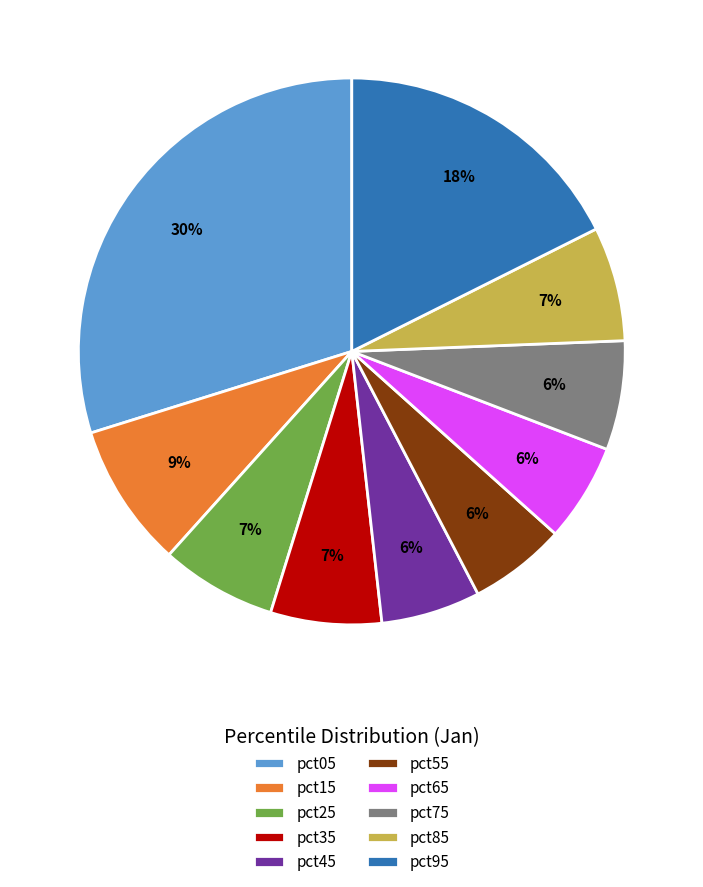

How many segments does this pie chart have?

10